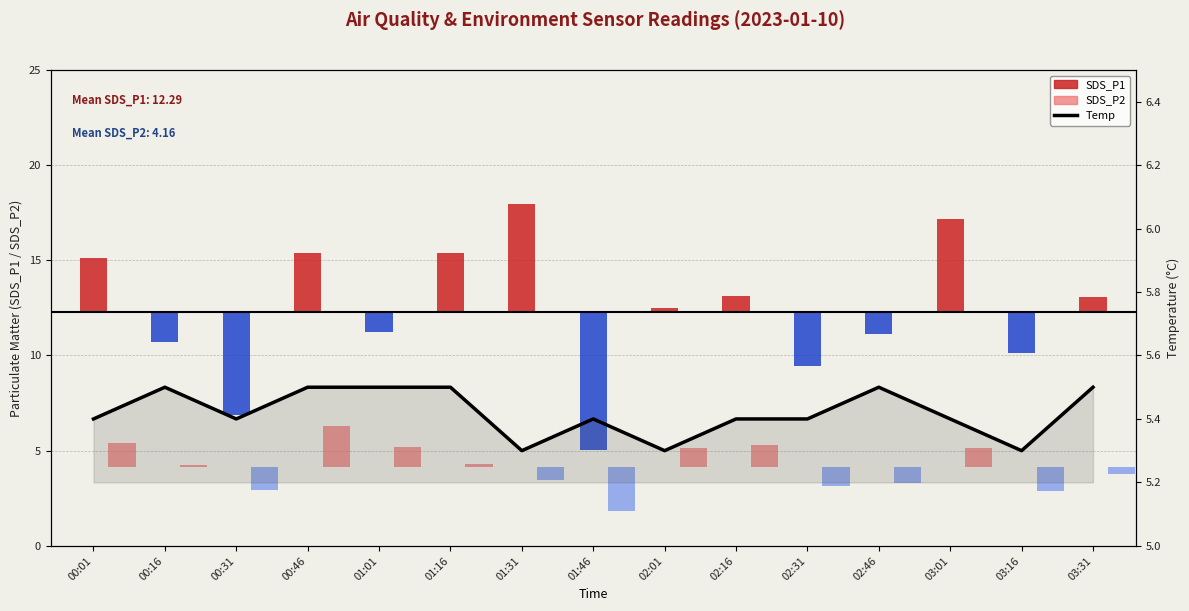

Is the value of SDS_P1 at 03:31 greater than the value of Temp at 01:46?

No